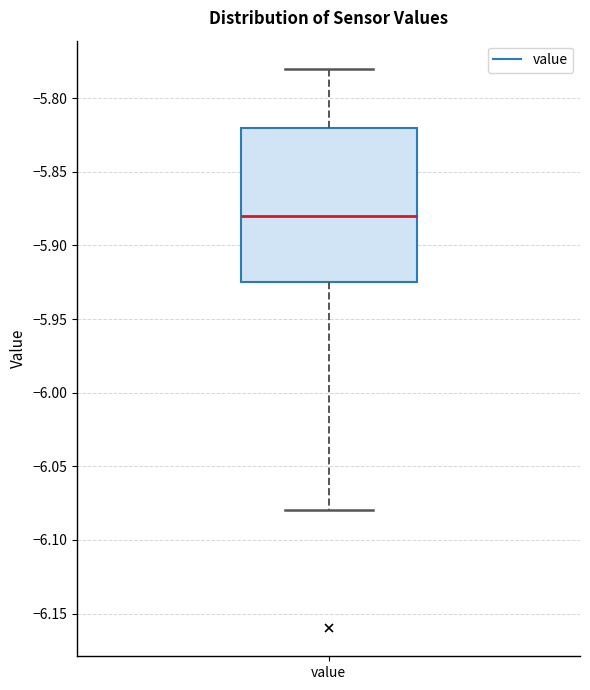

Where does the lower whisker of the box for value end on the y-axis? The values are not printed on the chart, so give them approximately, as read against the axis.

-6.080